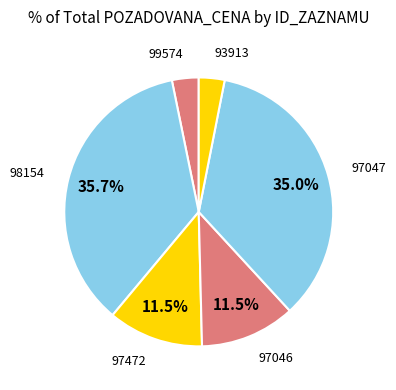

Count the number of slices in the pie.

6